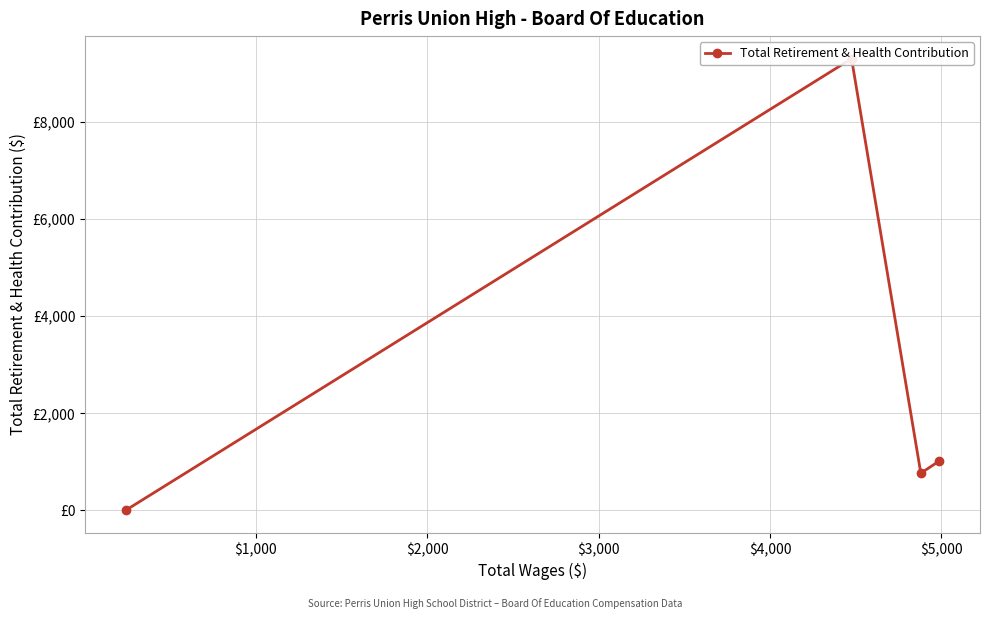

What is the greatest value displayed?

9308